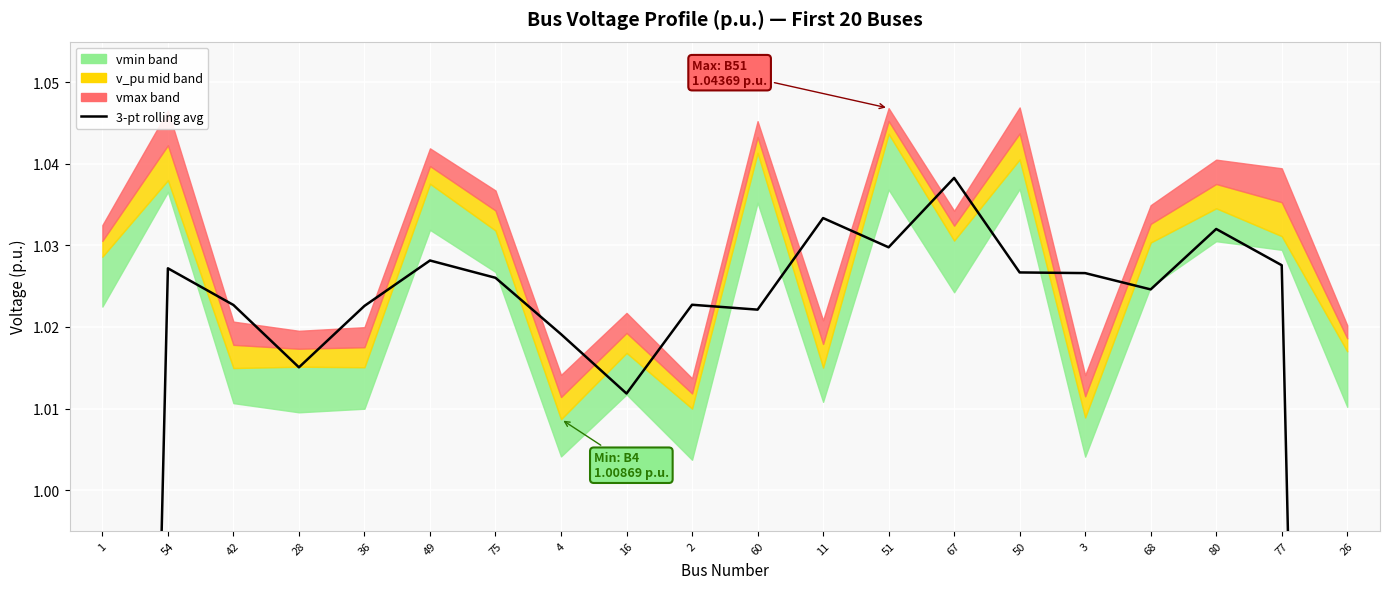

Between 80 and 60, which is larger?

80